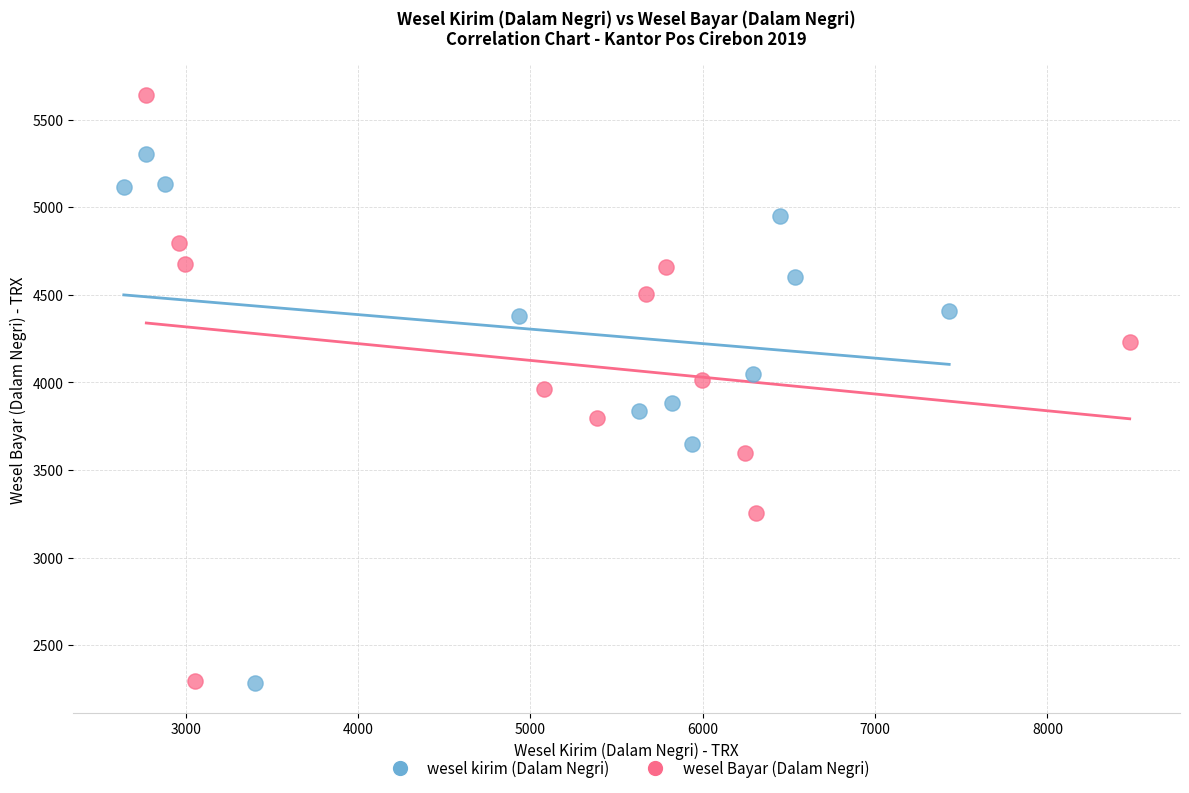

Which series reaches the maximum Y coordinate?

wesel Bayar (Dalam Negri)